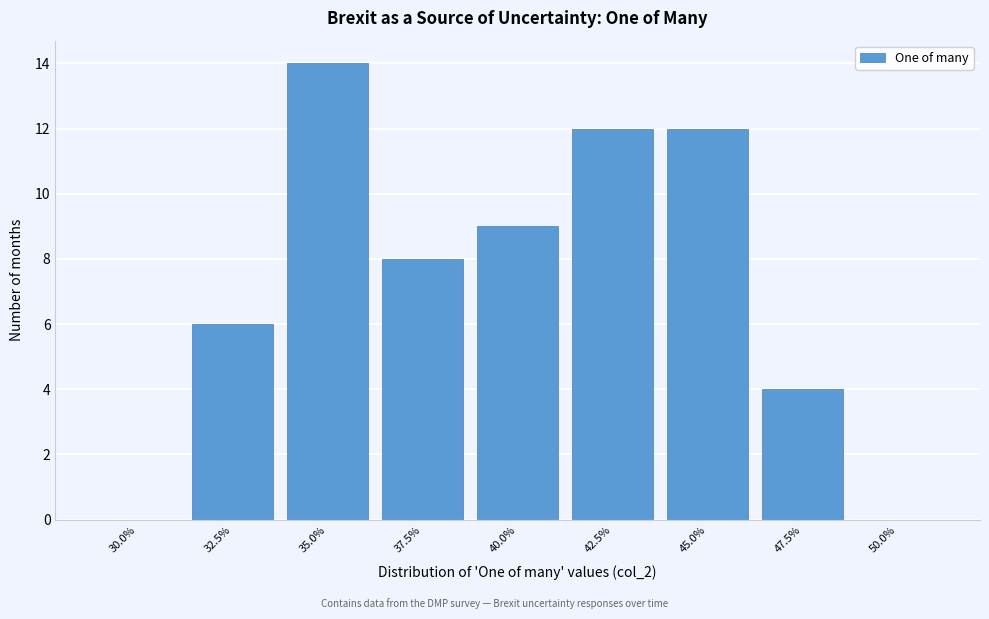

Reading left to right, extract all data points from this chart.

30.0%=0	32.5%=6	35.0%=14	37.5%=8	40.0%=9	42.5%=12	45.0%=12	47.5%=4	50.0%=0